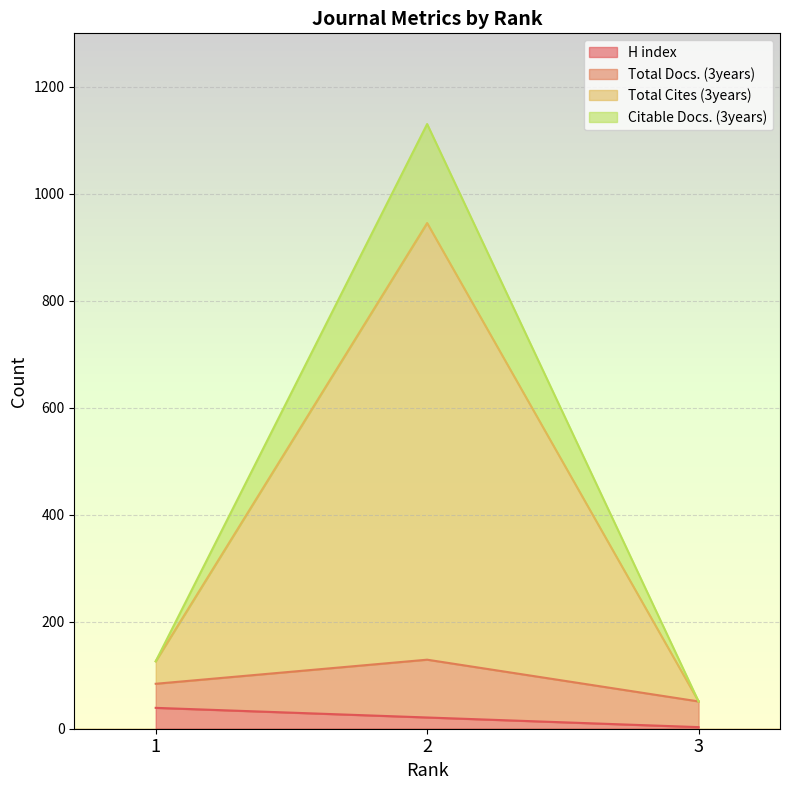

The value of Total Docs. (3years) at 2 is 361. True or false?

False